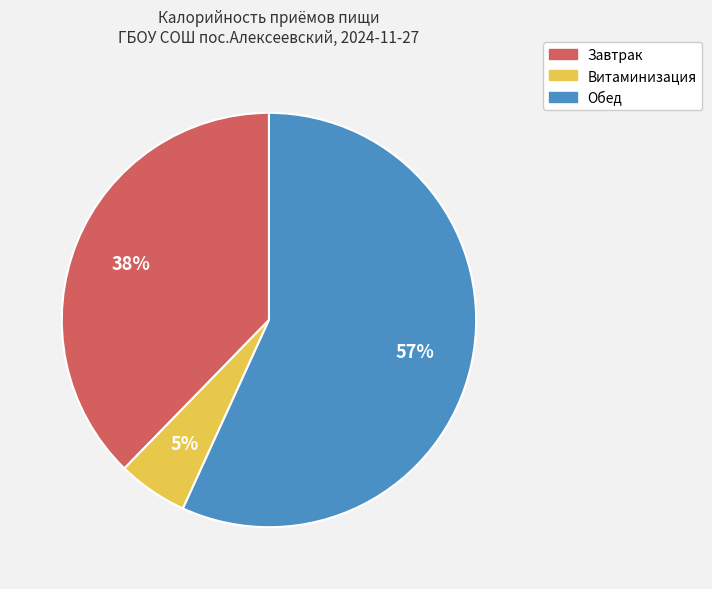

Is it true that Завтрак is 38% of the pie?

True